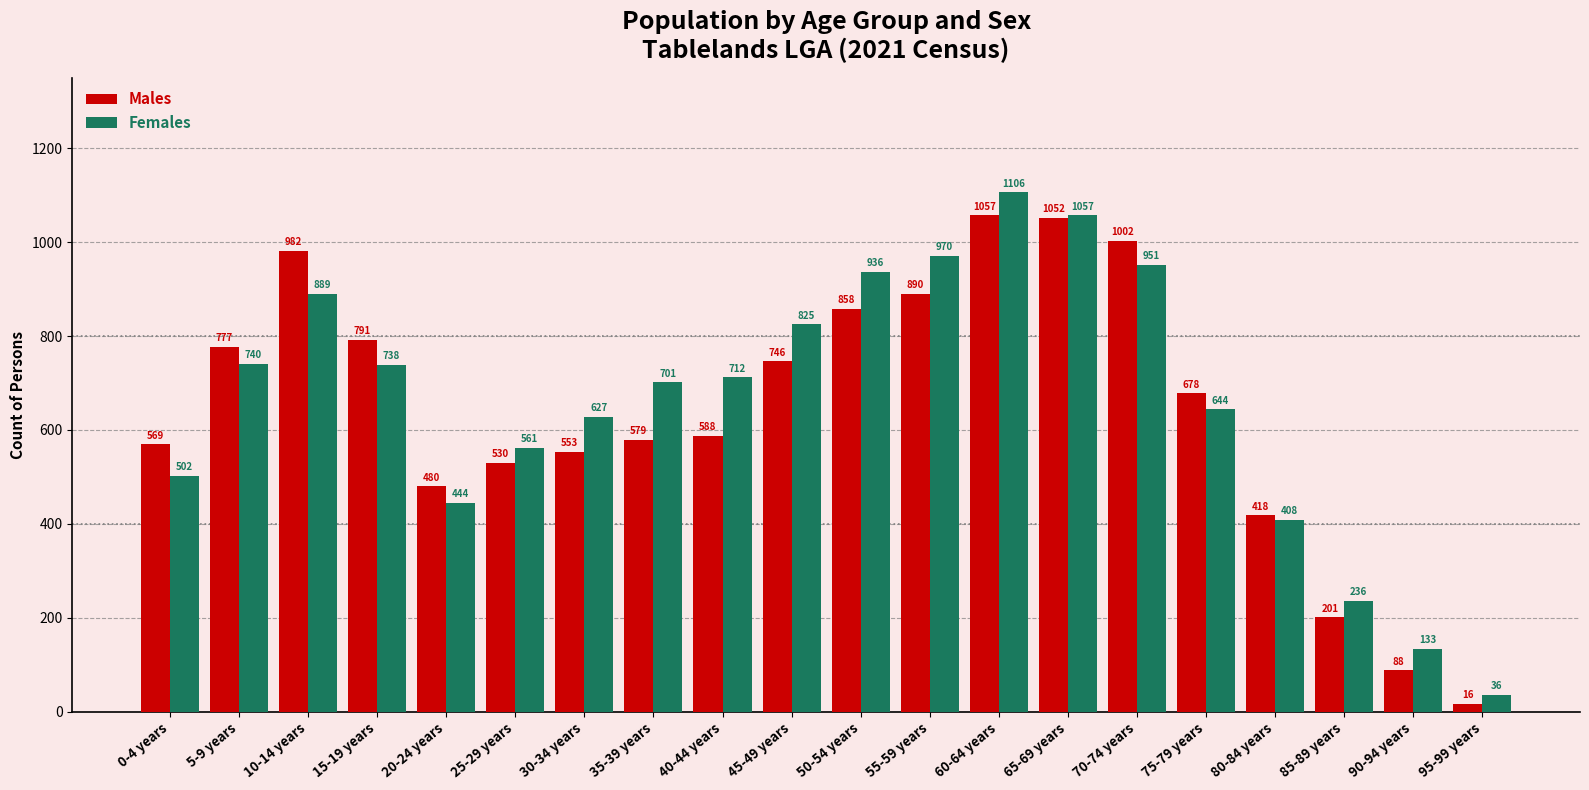

How many bars are there in each group?

2